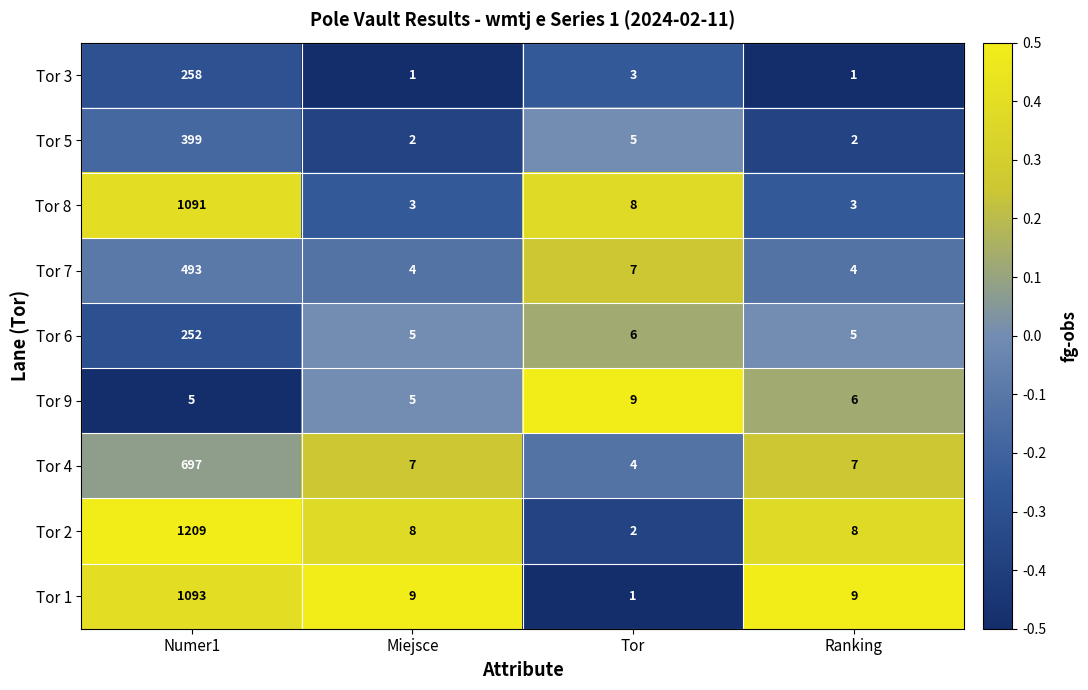

Between Miejsce and Ranking, which series saw the biggest shift?

Tor 9